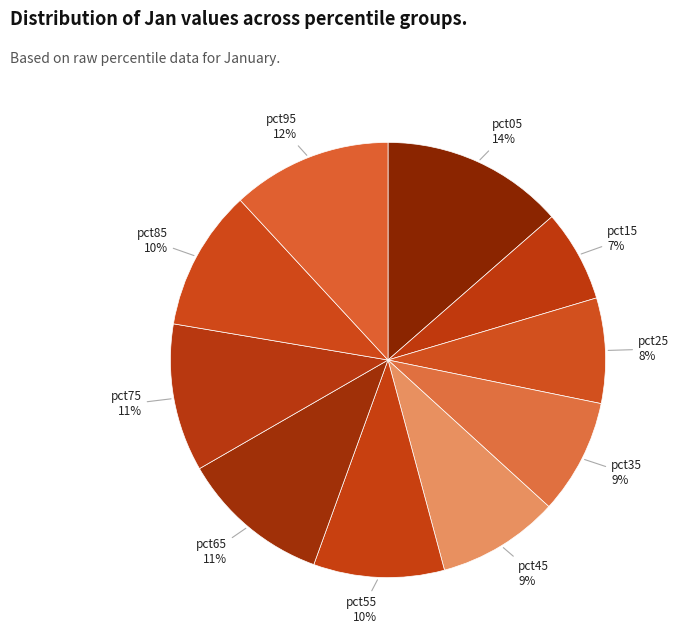

How many segments does this pie chart have?

10